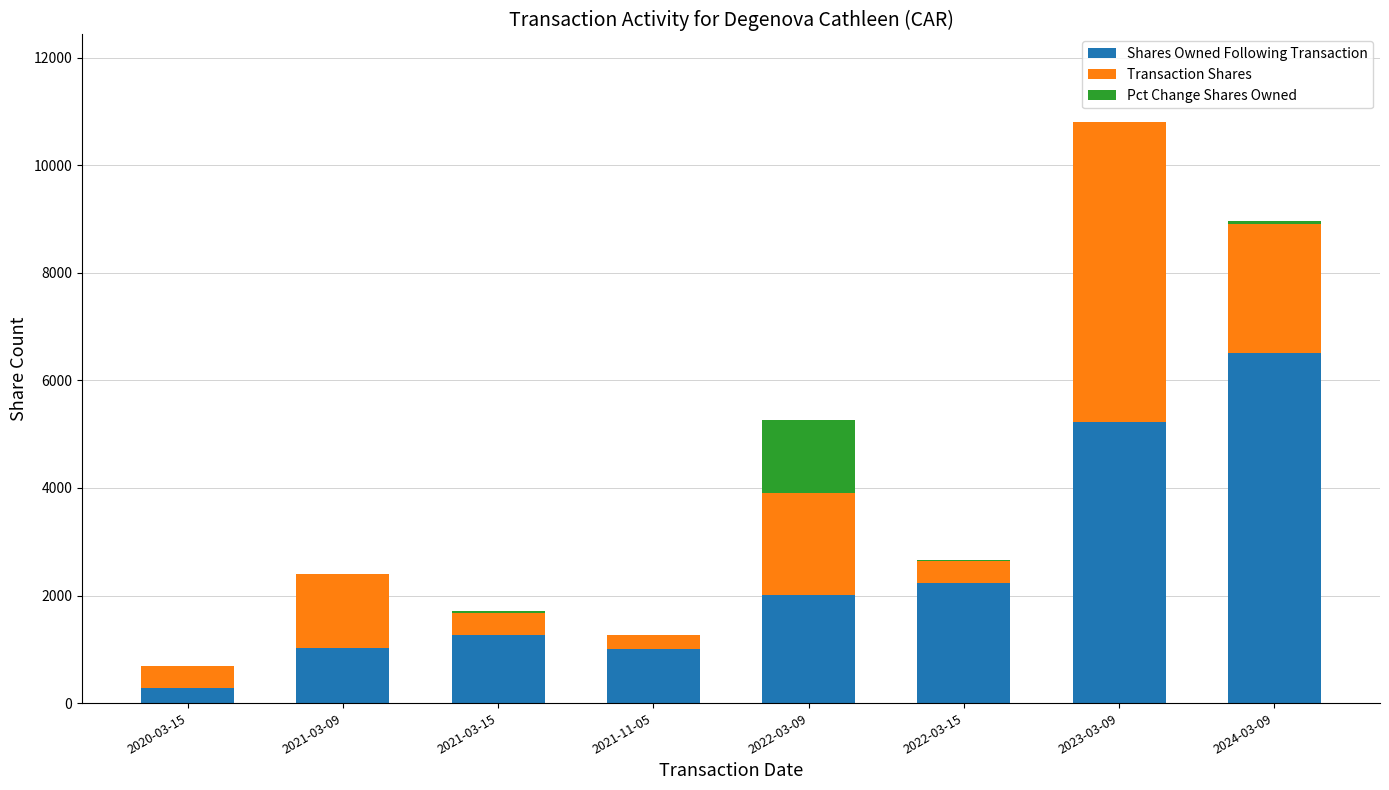

At which label does Shares Owned Following Transaction reach its peak?

2024-03-09